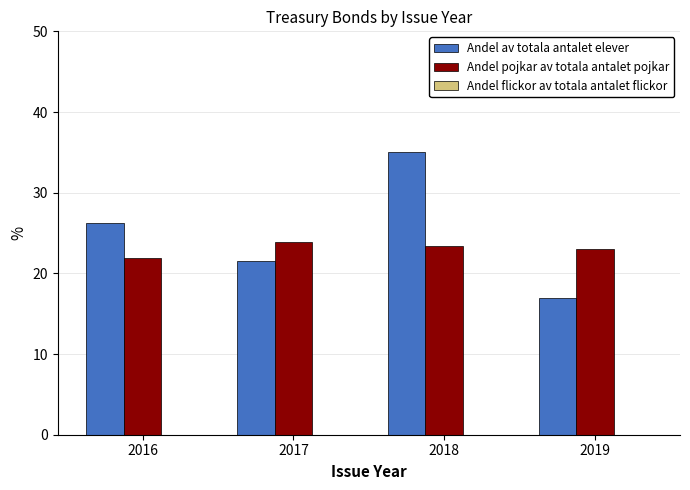

At which category is the sum across all series the highest?

2018